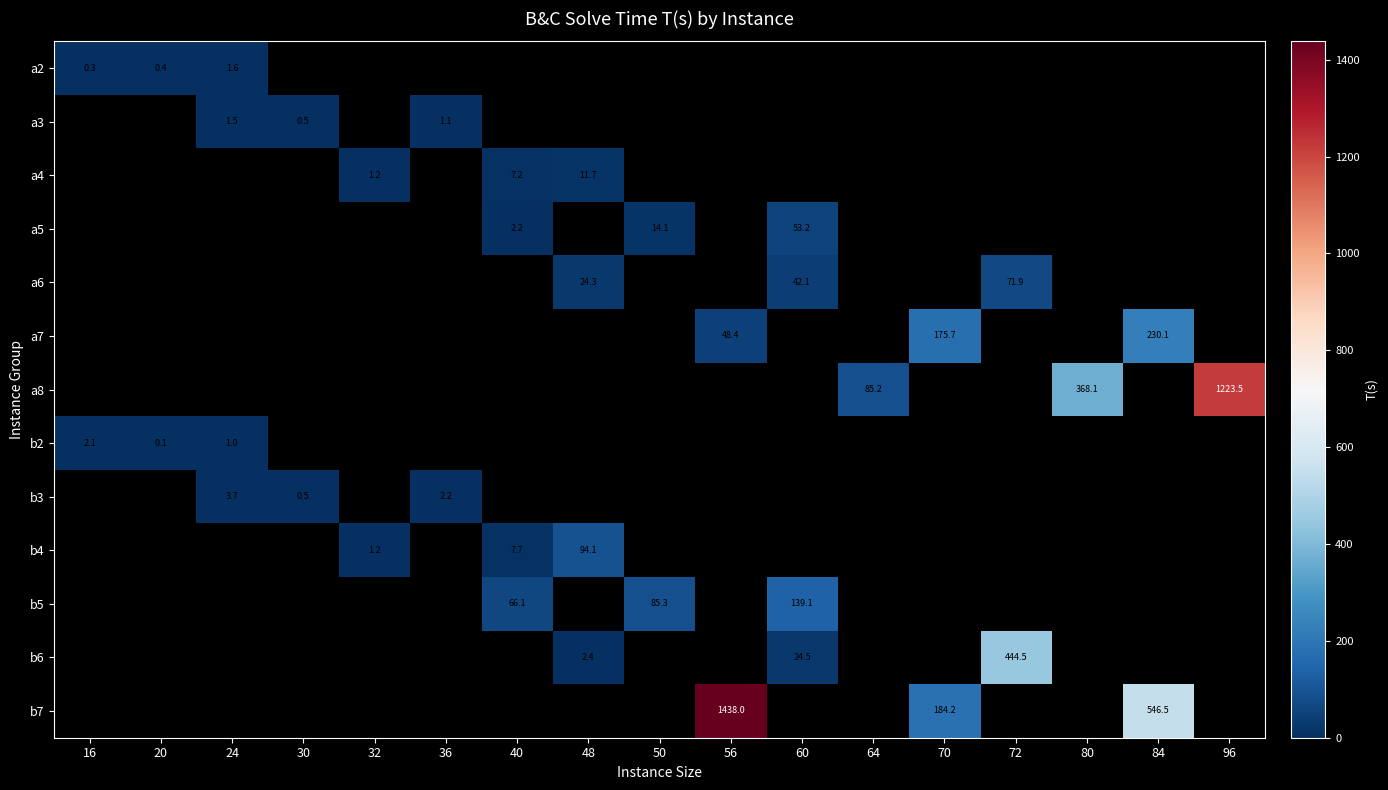

Which label corresponds to the smallest value in the chart?

20